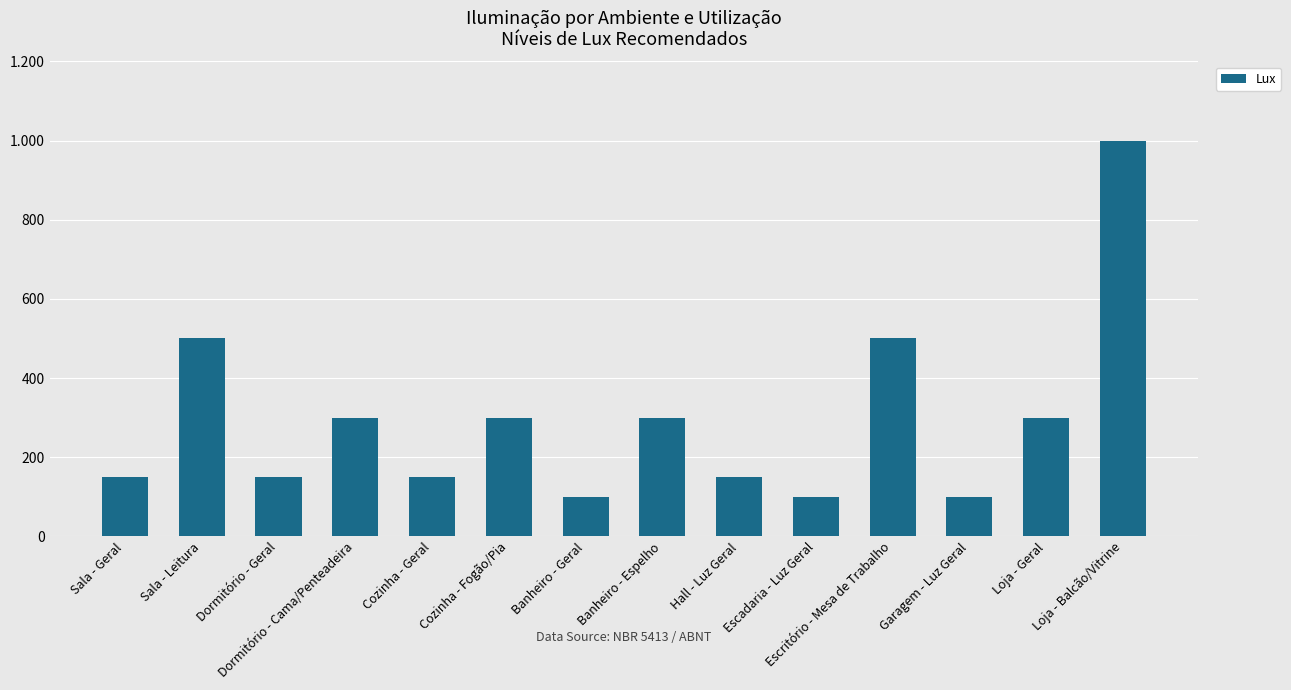

List the labels in order of value, smallest first.

Banheiro - Geral, Escadaria - Luz Geral, Garagem - Luz Geral, Sala - Geral, Dormitório - Geral, Cozinha - Geral, Hall - Luz Geral, Dormitório - Cama/Penteadeira, Cozinha - Fogão/Pia, Banheiro - Espelho, Loja - Geral, Sala - Leitura, Escritório - Mesa de Trabalho, Loja - Balcão/Vitrine